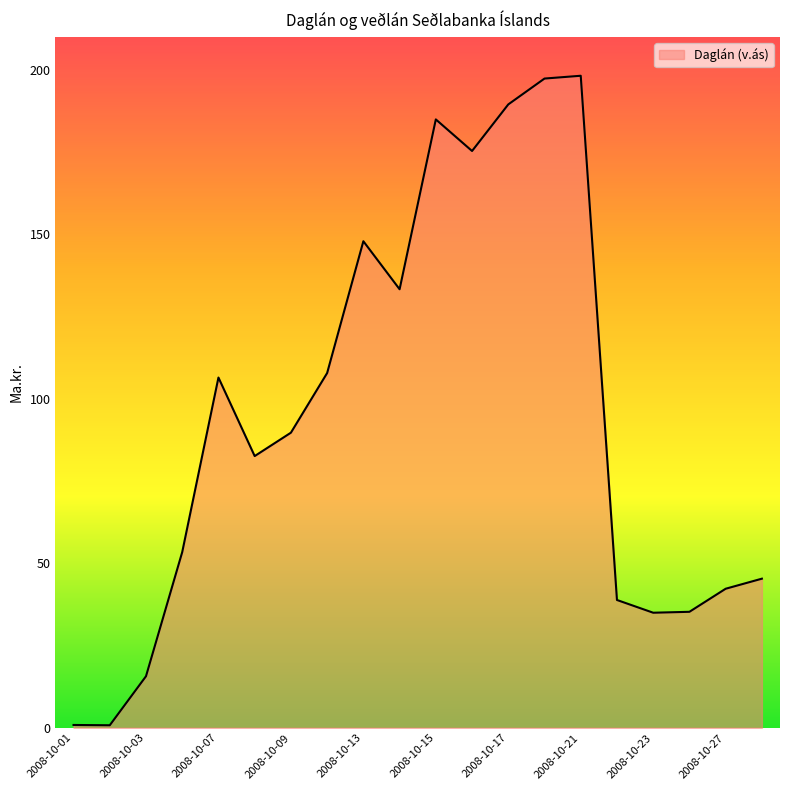

What is the difference between the maximum and minimum values?

197.4